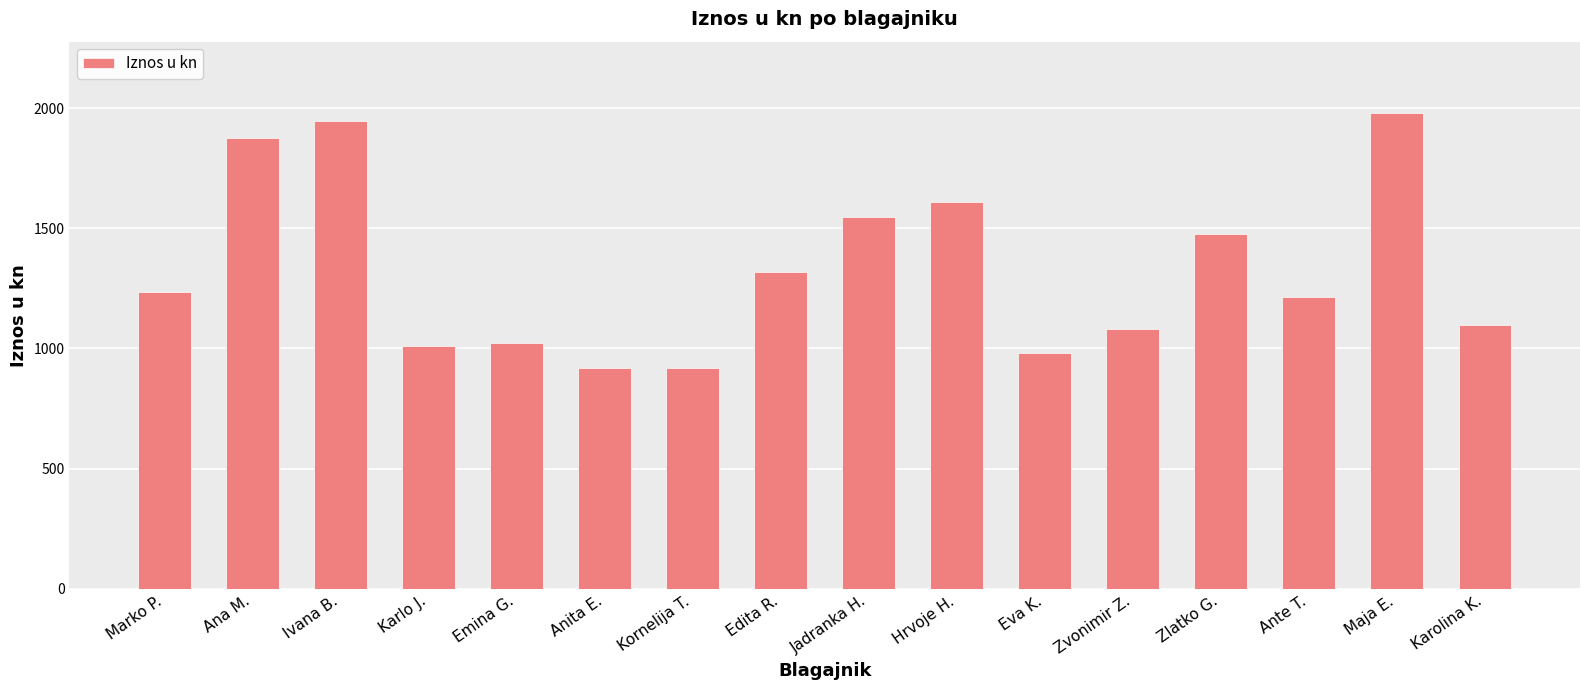

What is the change in value from Emina G. to Anita E.?

-103